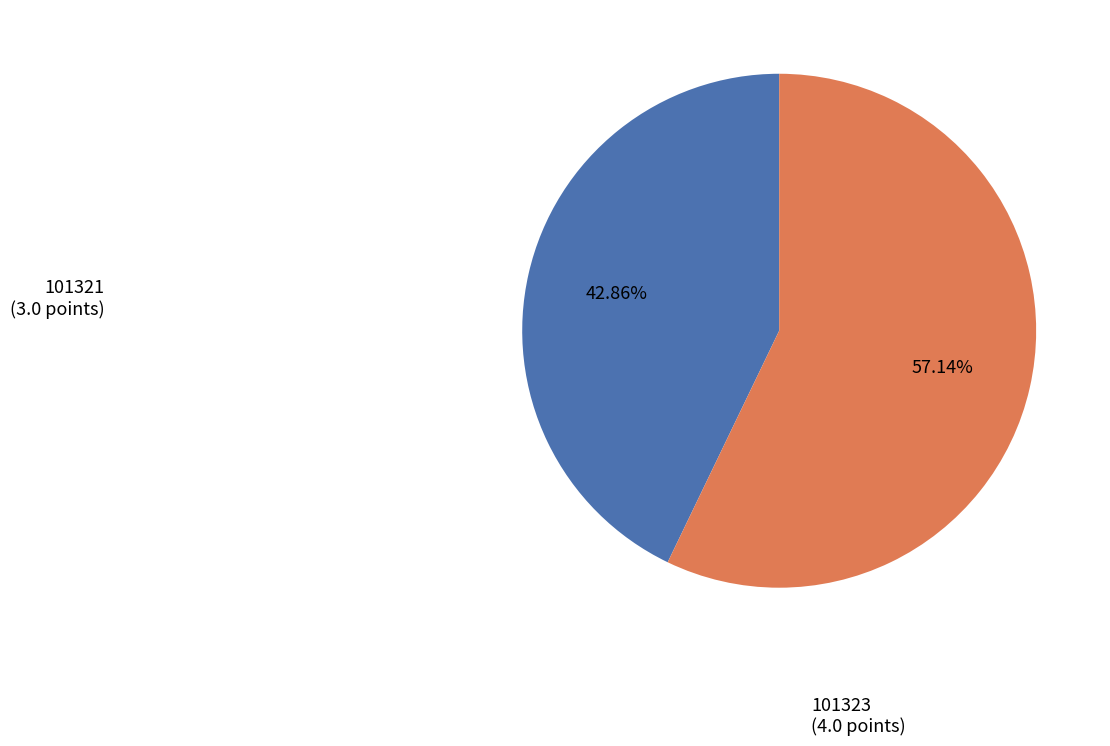

Is there a majority slice in this chart?

Yes